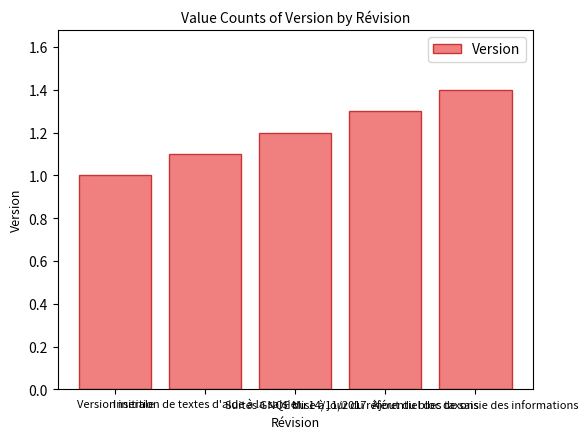

What is the value of the 2nd bar from the left?

1.1